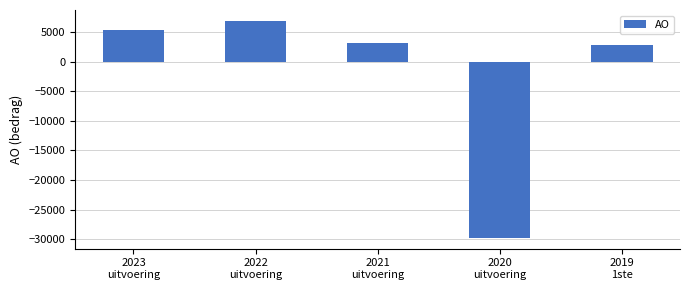

What is the label of the 2nd bar from the right?

2020
uitvoering